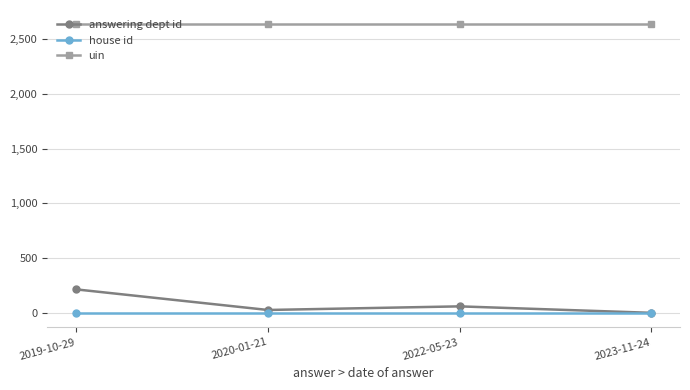

What are all the series names shown in the legend?

answering dept id, house id, uin